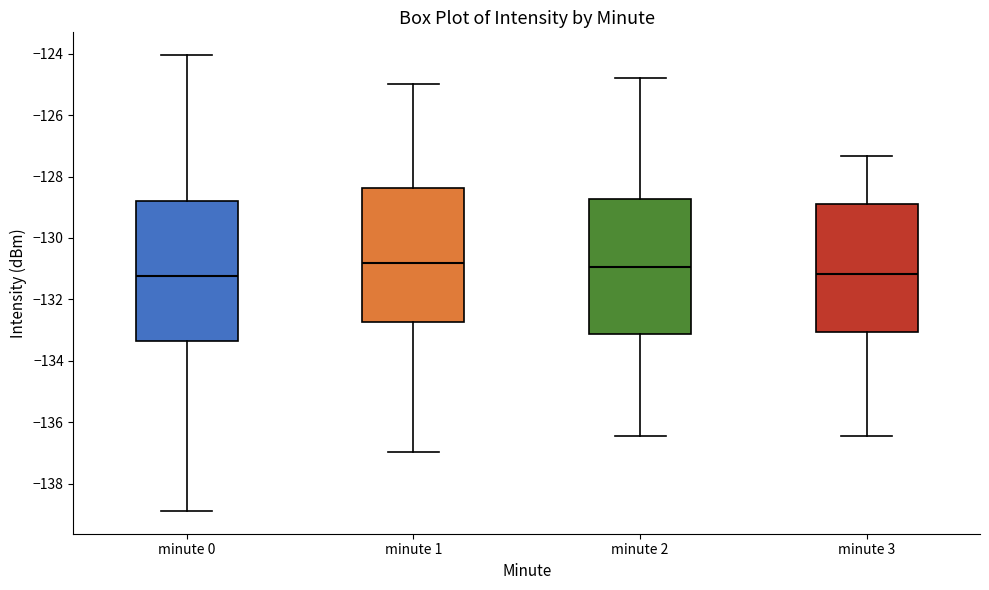

Where does the lower whisker of the box for minute 0 end on the y-axis? The values are not printed on the chart, so give them approximately, as read against the axis.

-138.8